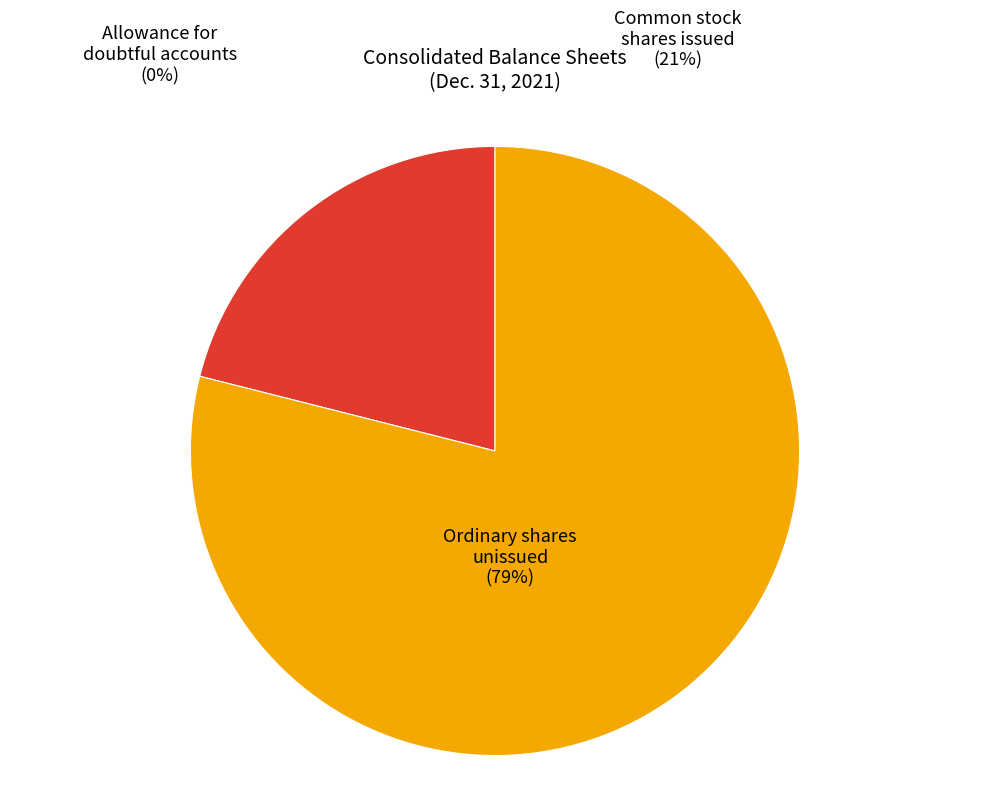

Rank the categories by value from highest to lowest.

Ordinary shares, authorized, Common stock, shares issued, Accounts receivable, allowance for doubtful accounts